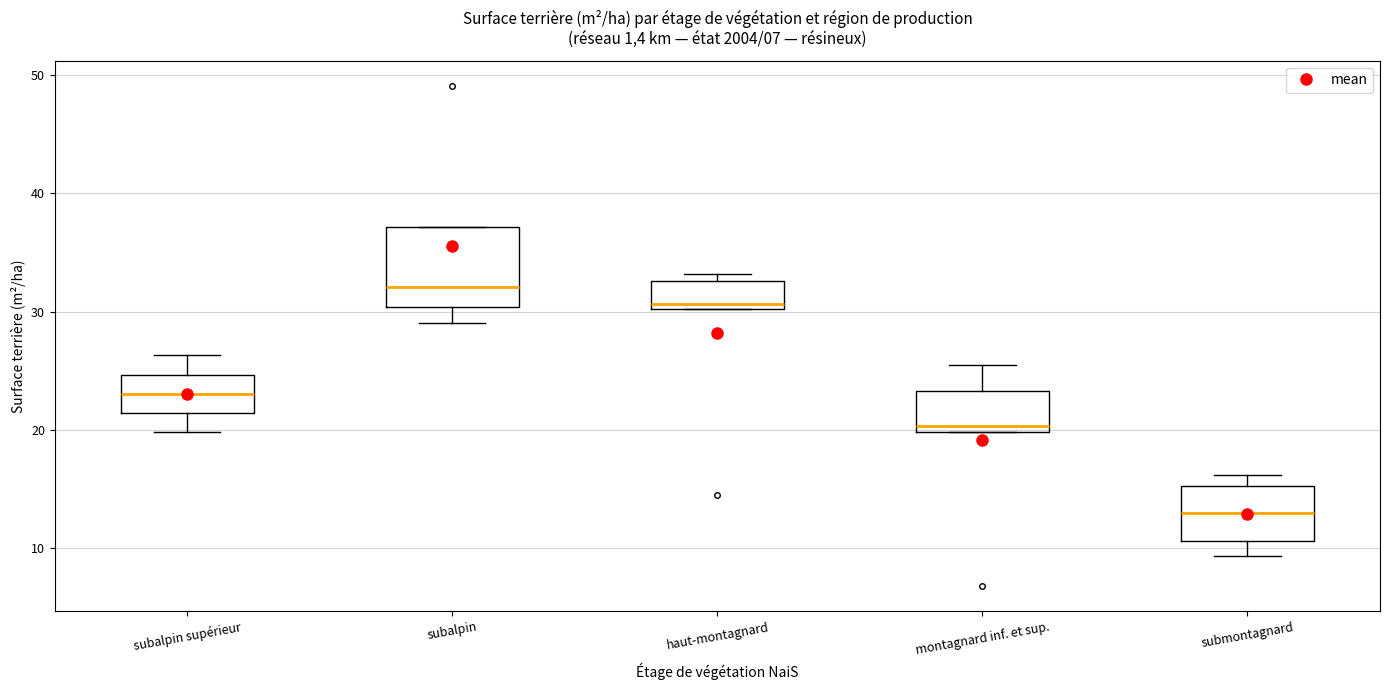

Comparing the boxes themselves (not the whiskers), which one is the tallest?

subalpin